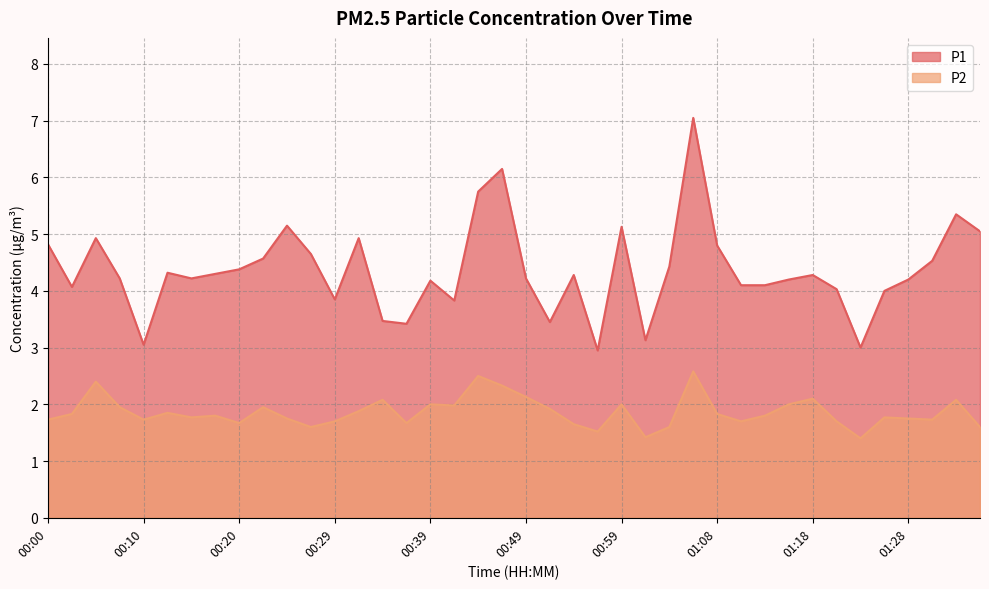

Which series has the largest total across all categories?

P1